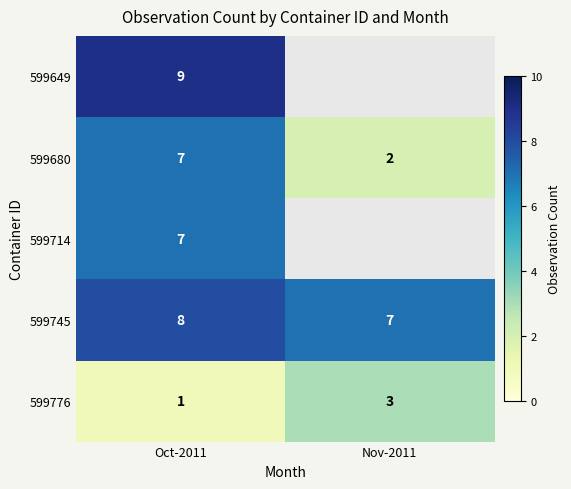

Is the value of 599714 at Oct-2011 greater than the value of 599680 at Nov-2011?

Yes